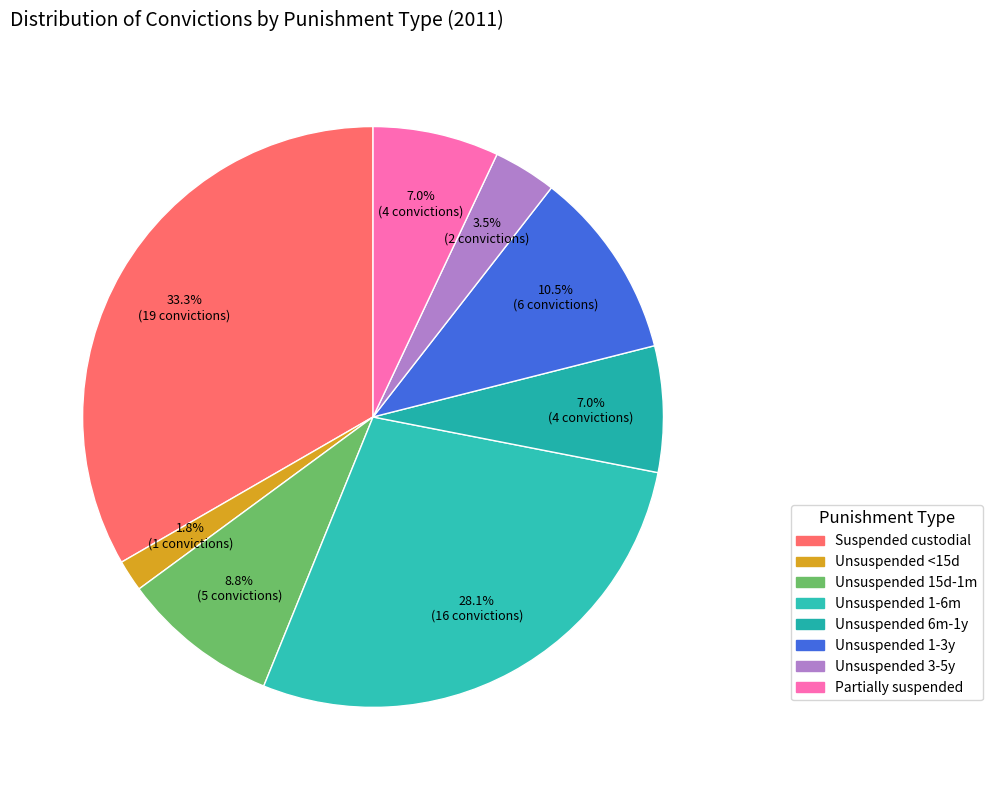

To the nearest percent, what is the average slice percentage?

12%